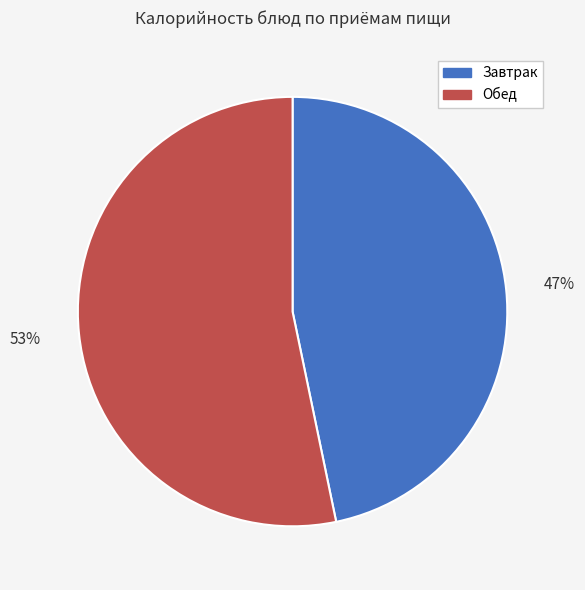

Count the number of slices in the pie.

2